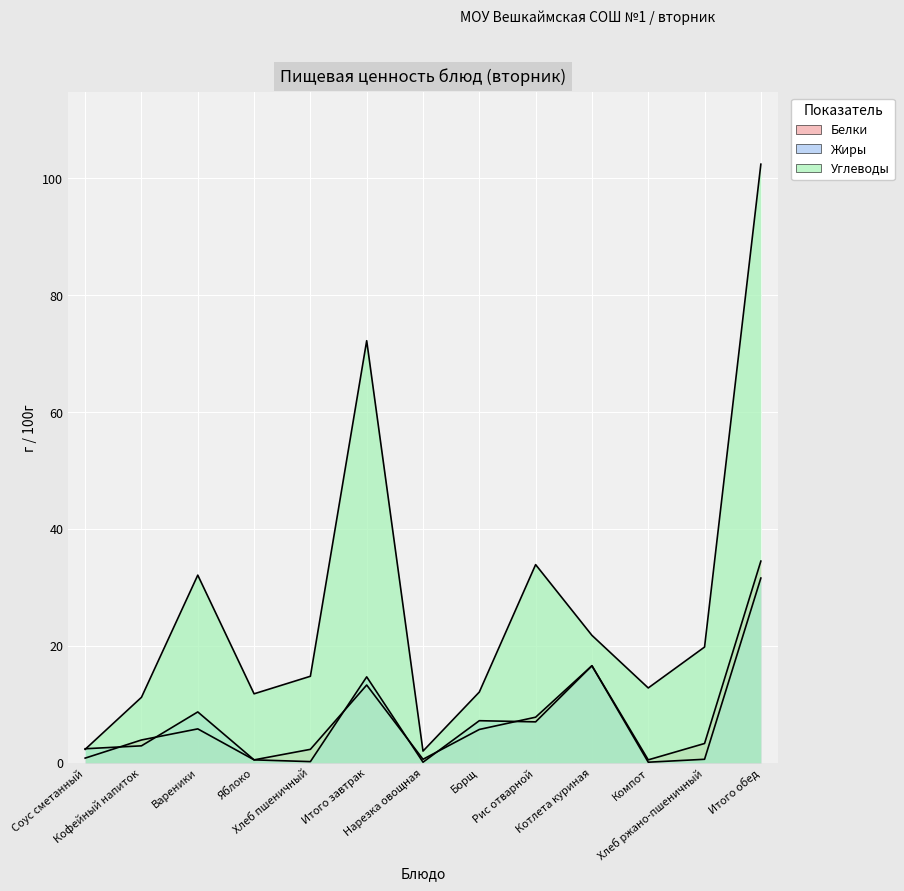

What is the difference between the highest and lowest values at Борщ?

6.4